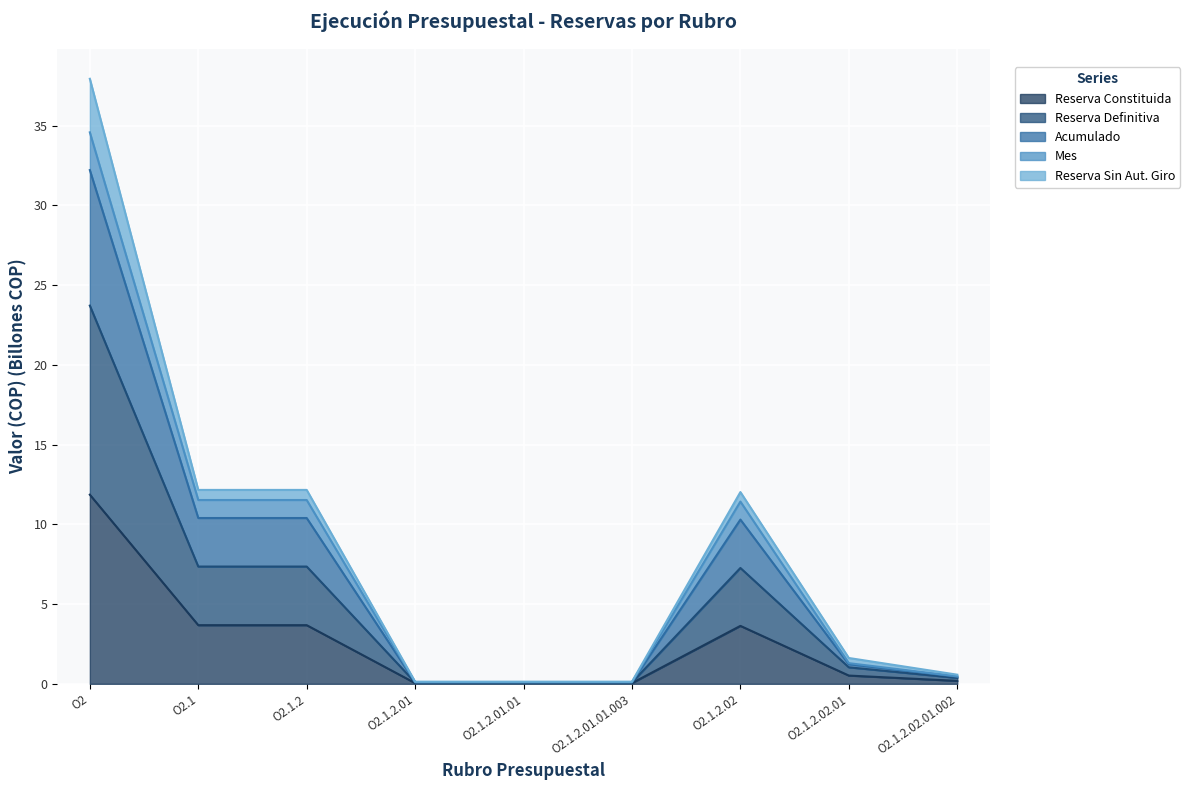

True or false: Reserva Definitiva and Acumulado cross at least once.

False